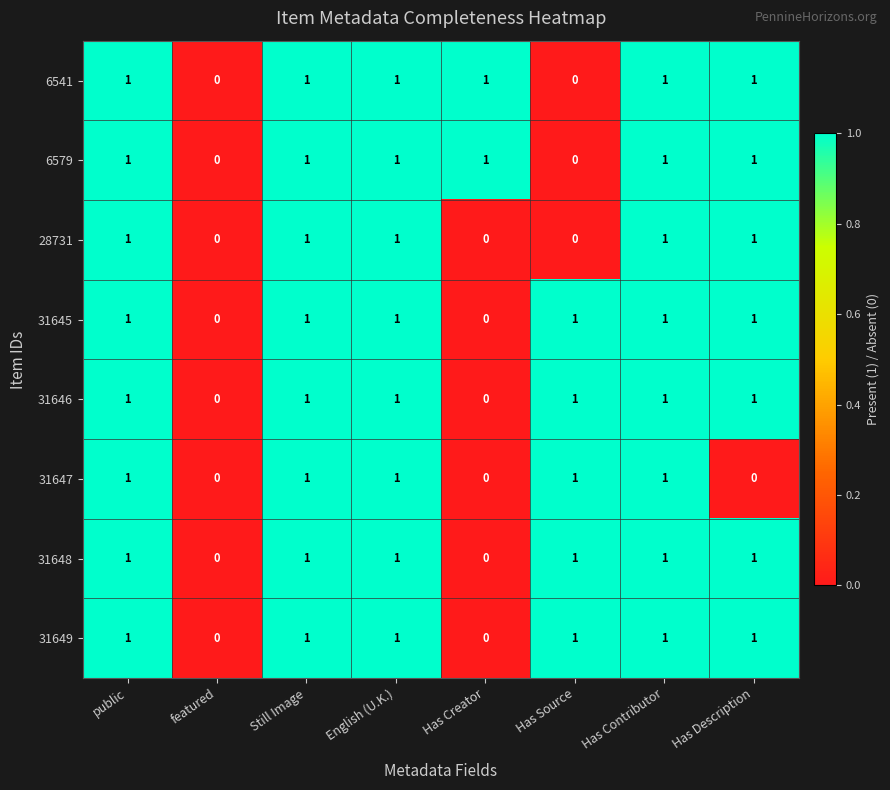

Is the value of 31646 at Has Contributor greater than the value of 28731 at Has Creator?

Yes